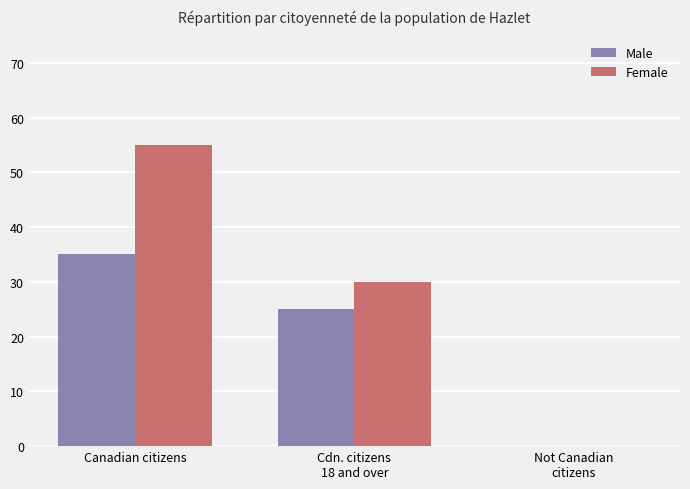

How many groups of bars are there?

3